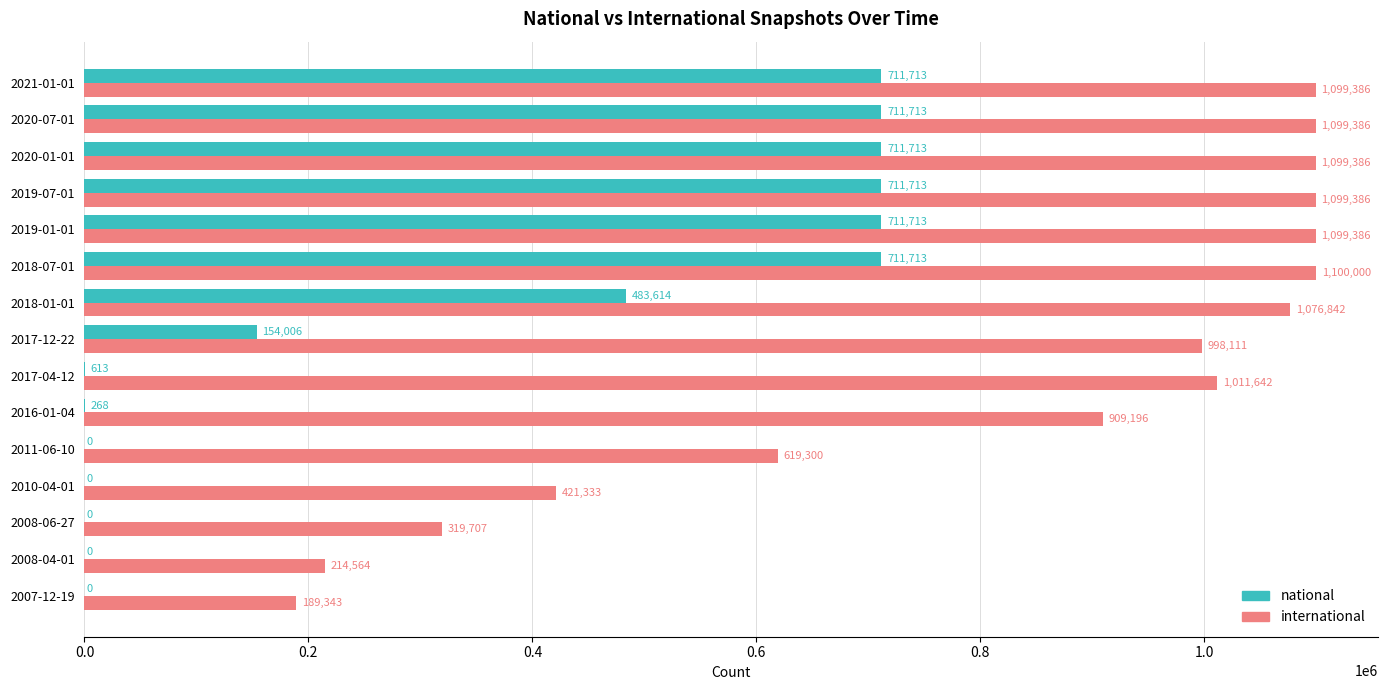

At which category does the chart reach its peak across all series?

2018-07-01